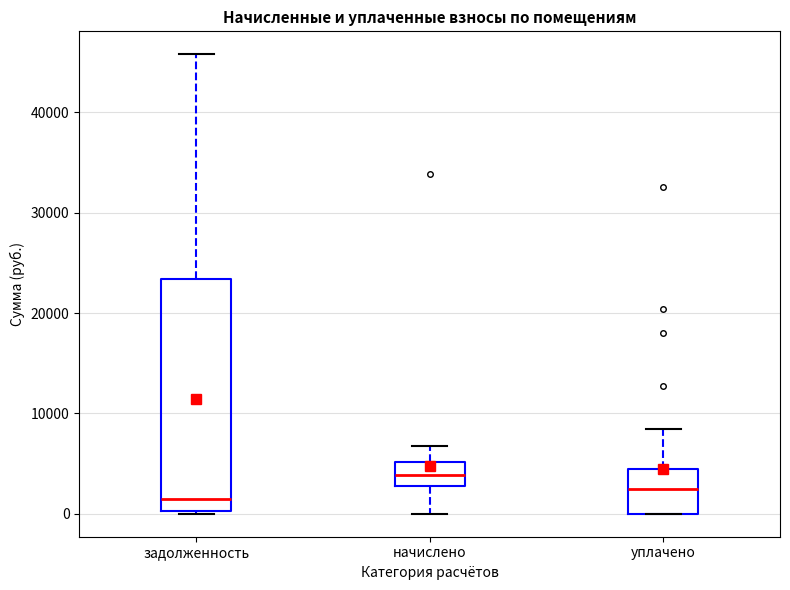

Reading left to right, read every box against the y-axis: the position of its median line, the range the box covers, and the ends of its whiskers. The values are not printed on the chart, so give them approximately, as read against the axis.

задолженность: median 1000, box 0 to 23000, whiskers 0 to 46000
начислено: median 4000, box 3000 to 5000, whiskers 0 to 7000
уплачено: median 2000, box 0 to 4000, whiskers 0 to 8000